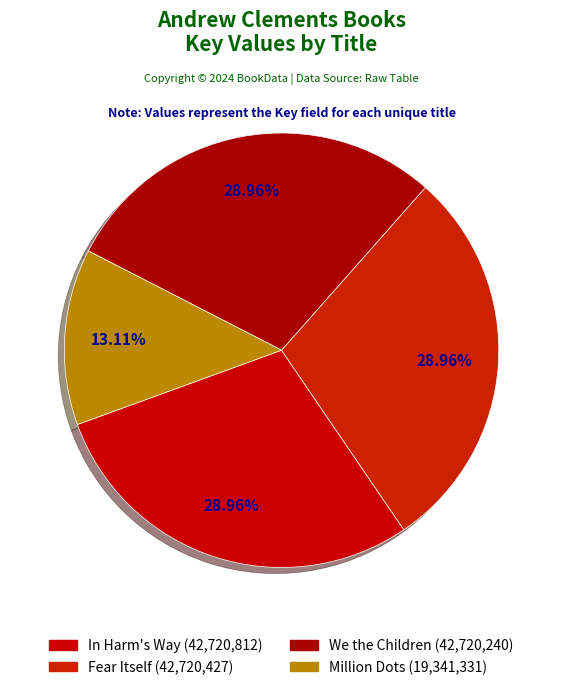

Count the number of slices in the pie.

4